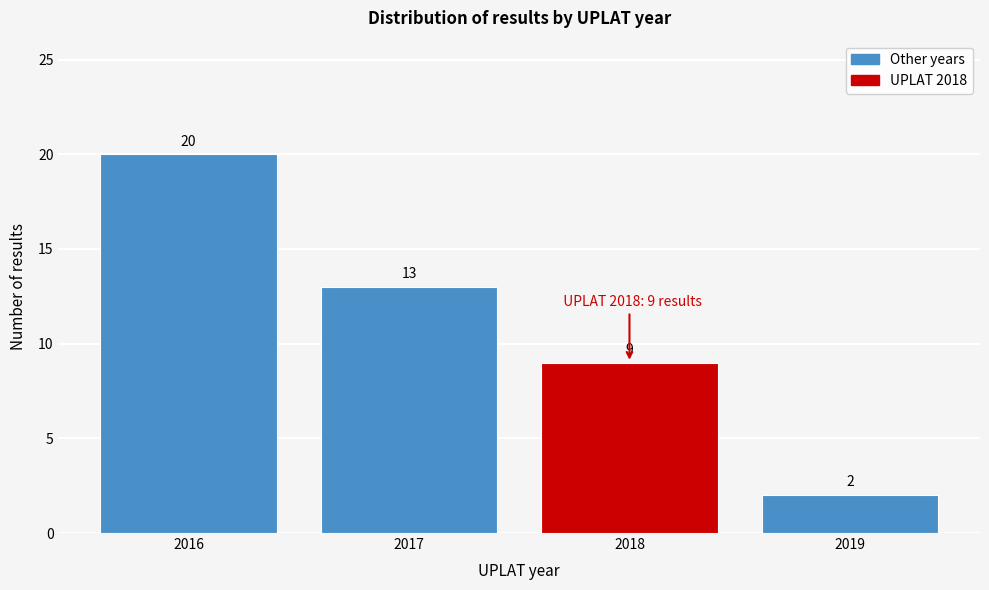

Reading left to right, list all the values displayed in this chart.

20	13	9	2